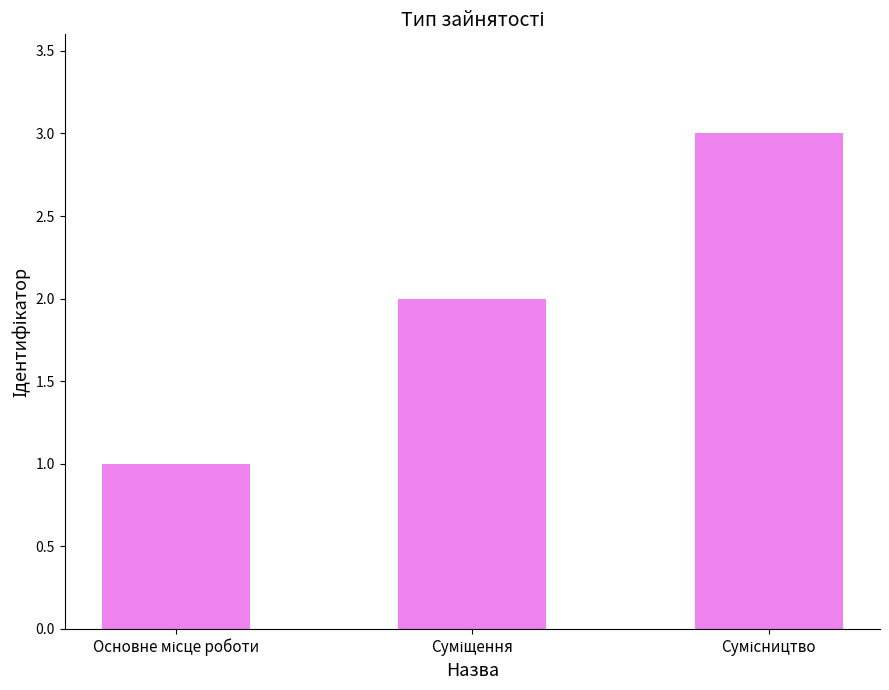

What is the maximum value shown in the chart?

3